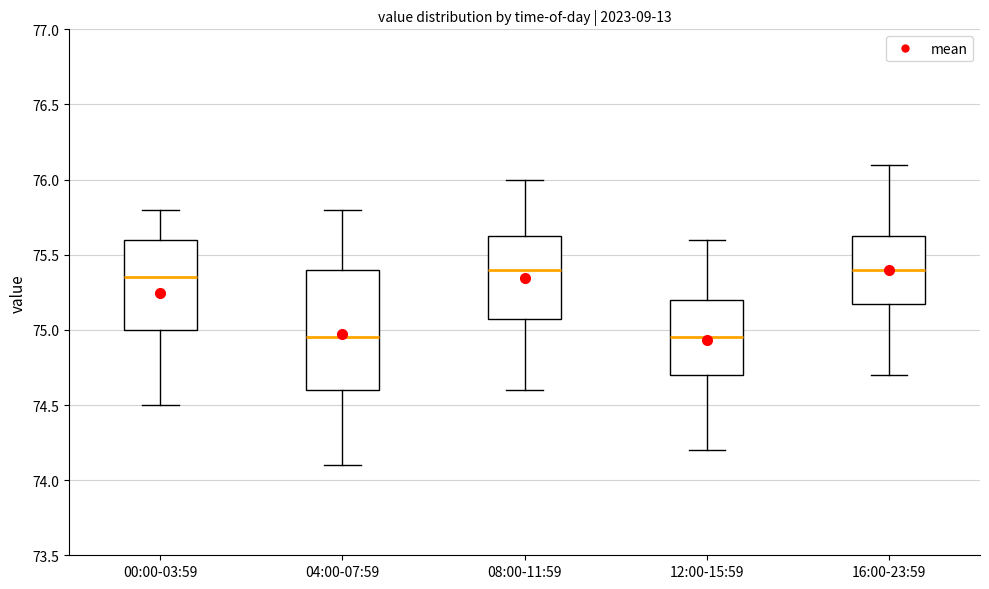

Where is the lower edge of the box for 00:00-03:59 on the y-axis? The values are not printed on the chart, so give them approximately, as read against the axis.

75.00